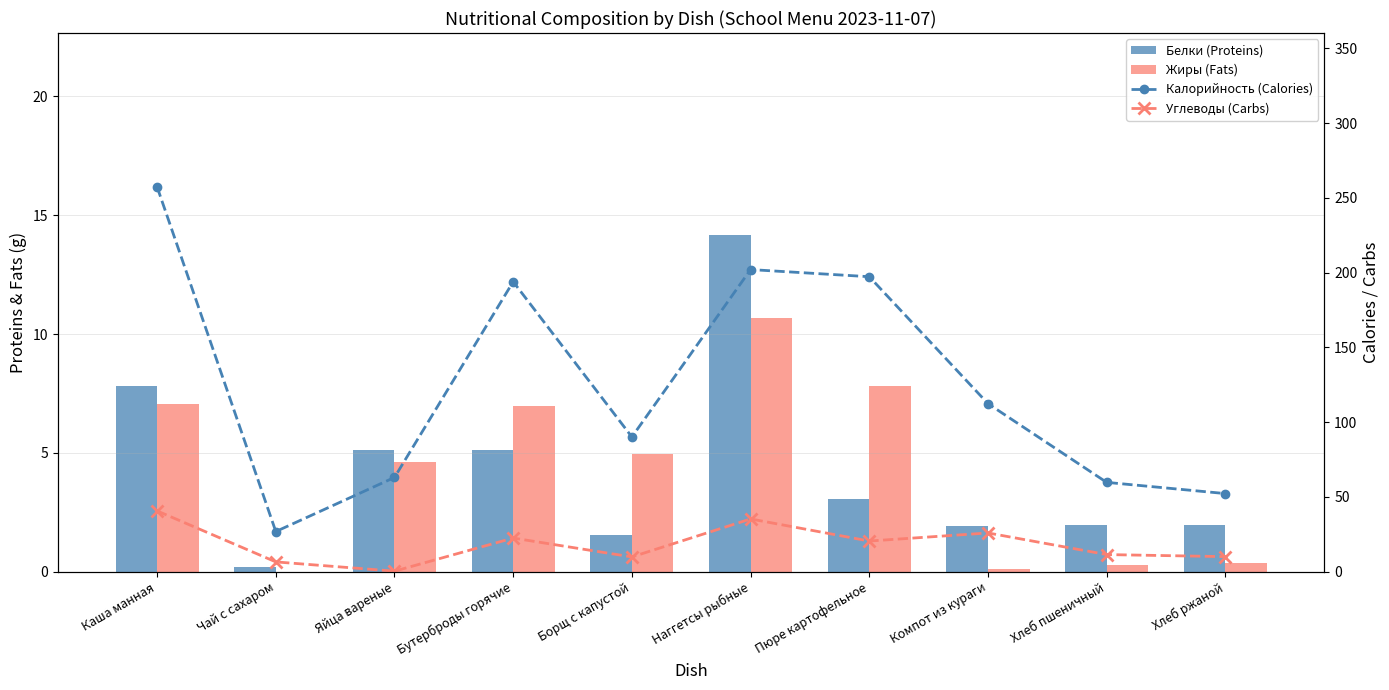

What is the minimum value for Калорийность (Calories)?

26.8